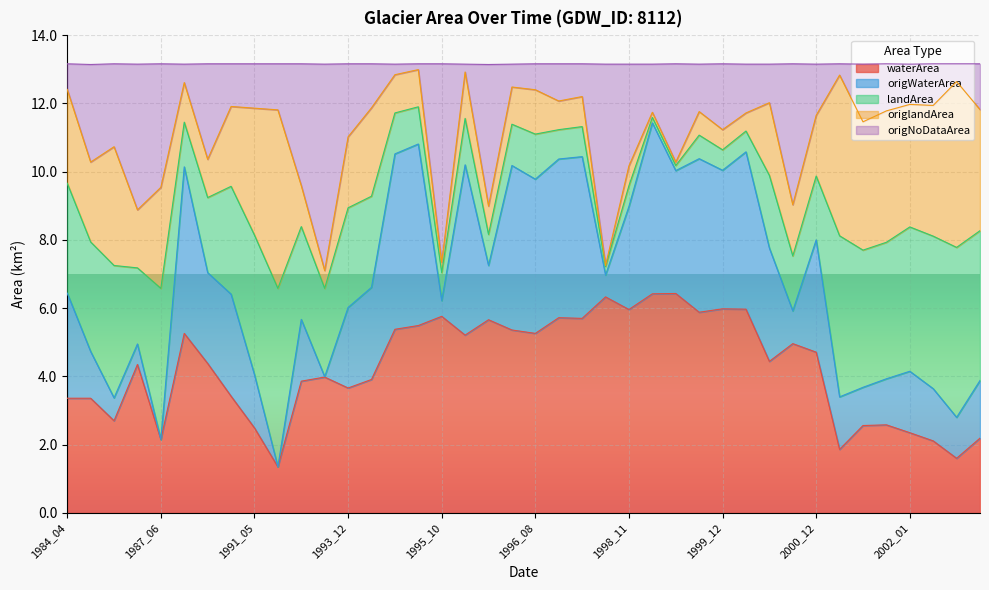

The value of waterArea at 2000_06 is 1.5. True or false?

False